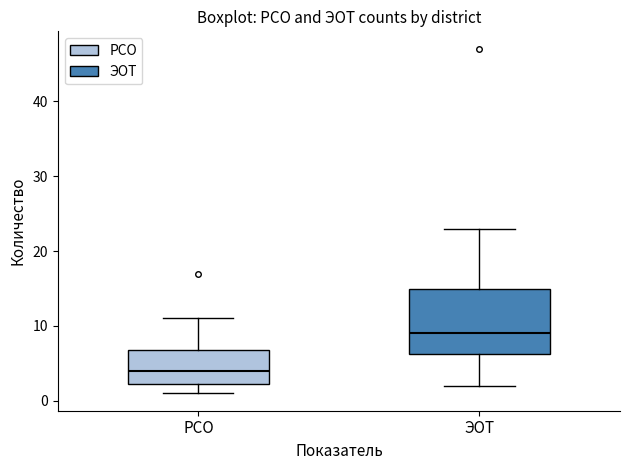

Reading left to right, read every box against the y-axis: the position of its median line, the range the box covers, and the ends of its whiskers. The values are not printed on the chart, so give them approximately, as read against the axis.

РСО: median 4, box 2 to 7, whiskers 1 to 11
ЭОТ: median 9, box 6 to 15, whiskers 2 to 23